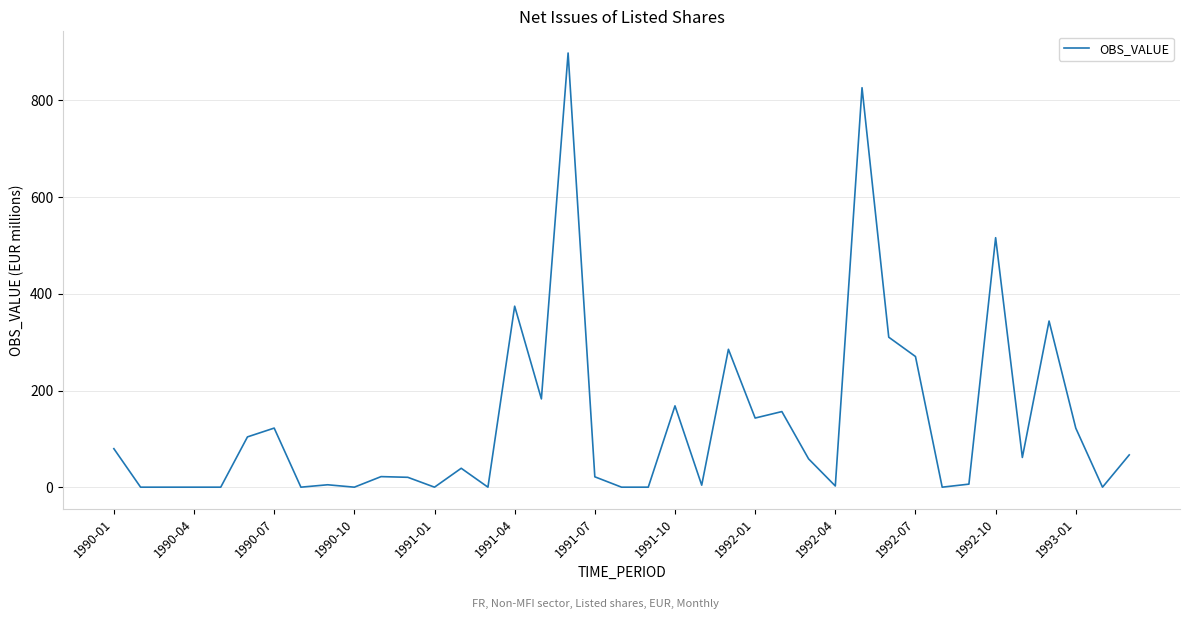

What is the greatest value displayed?

898.2